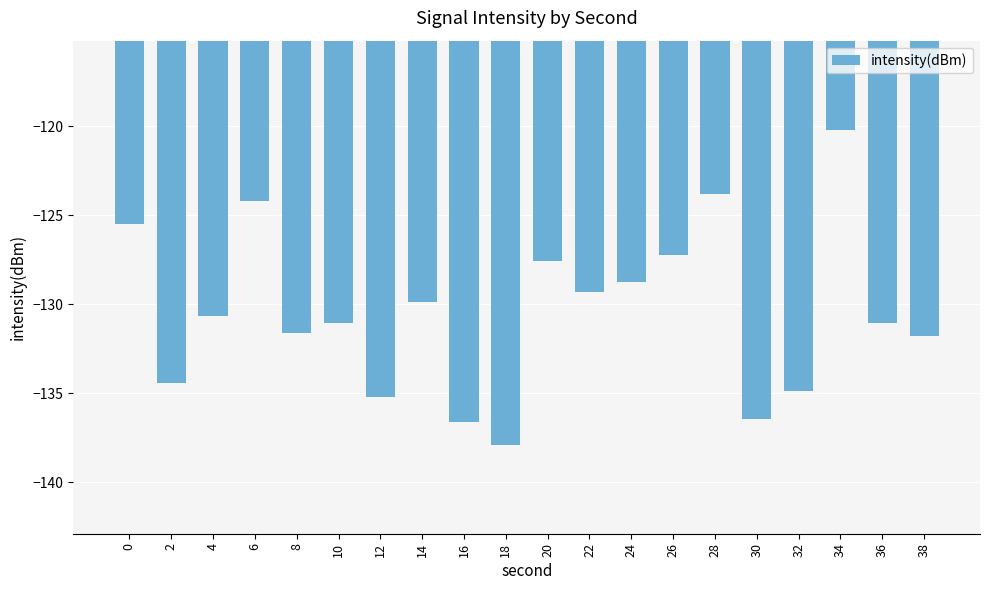

What is the sum of all values?

-2607.9